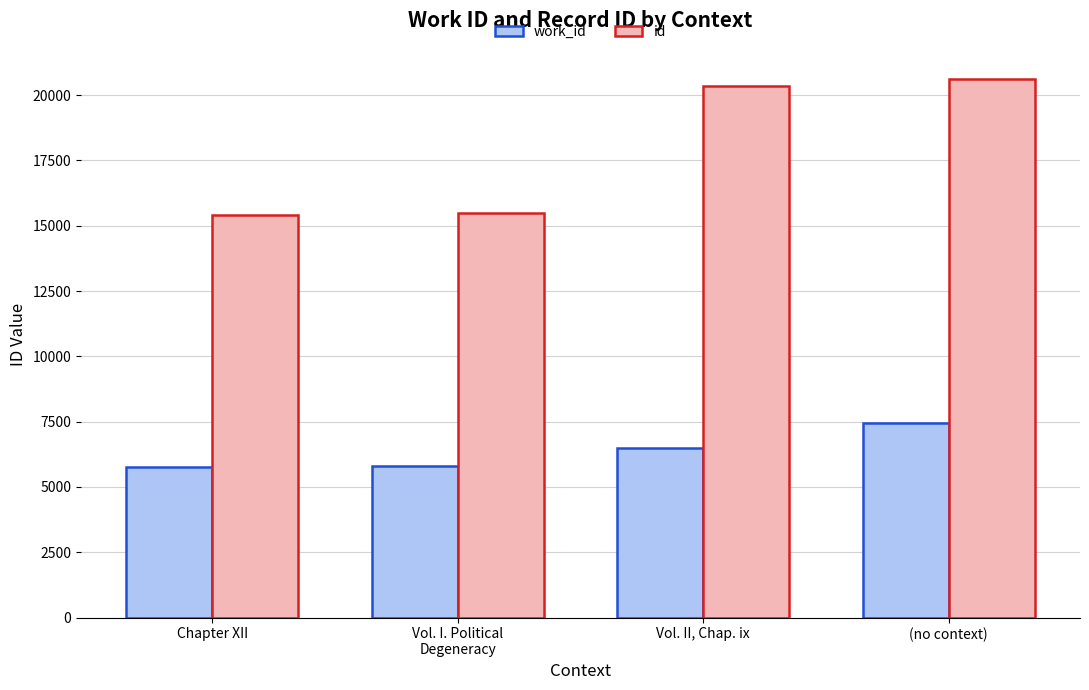

Rank the series by their maximum value, from lowest to highest.

work_id, id